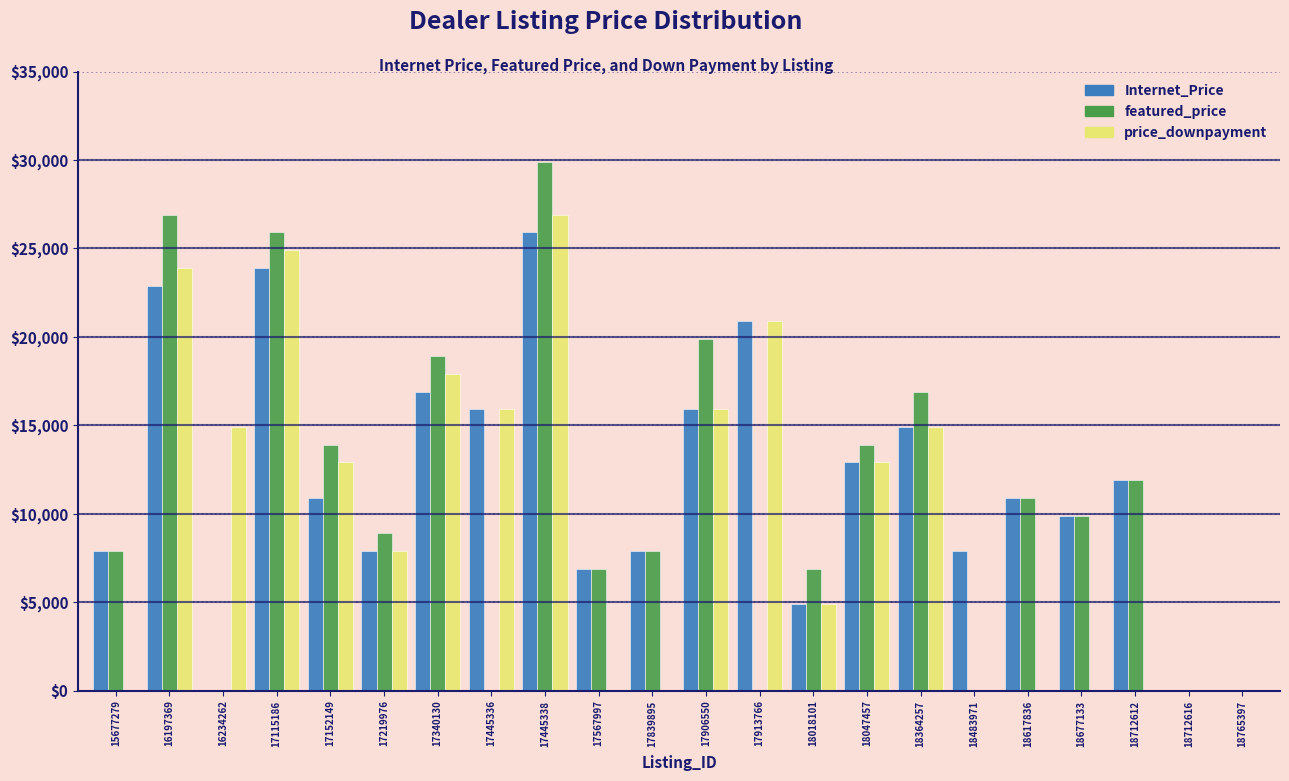

Which series changed the most between 15677279 and 17445336?

price_downpayment